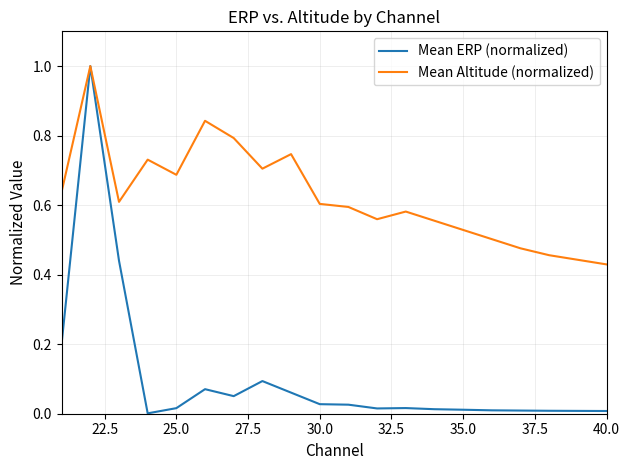

Which series has the largest range (max minus min)?

Mean ERP (normalized)